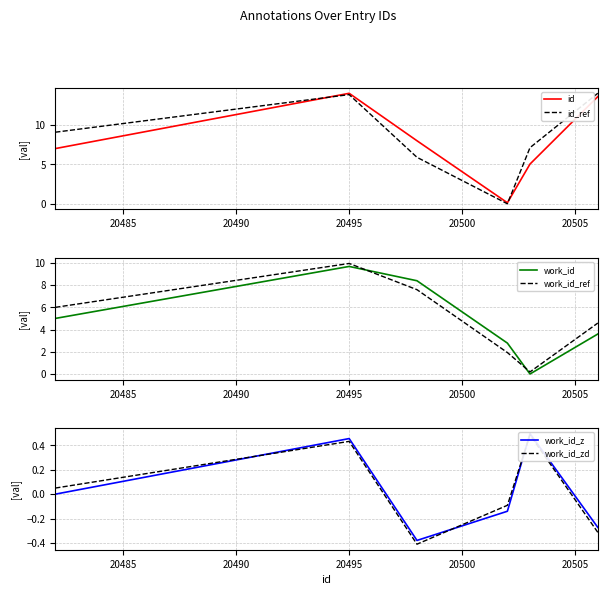

Which series has the widest spread of values?

id_ref